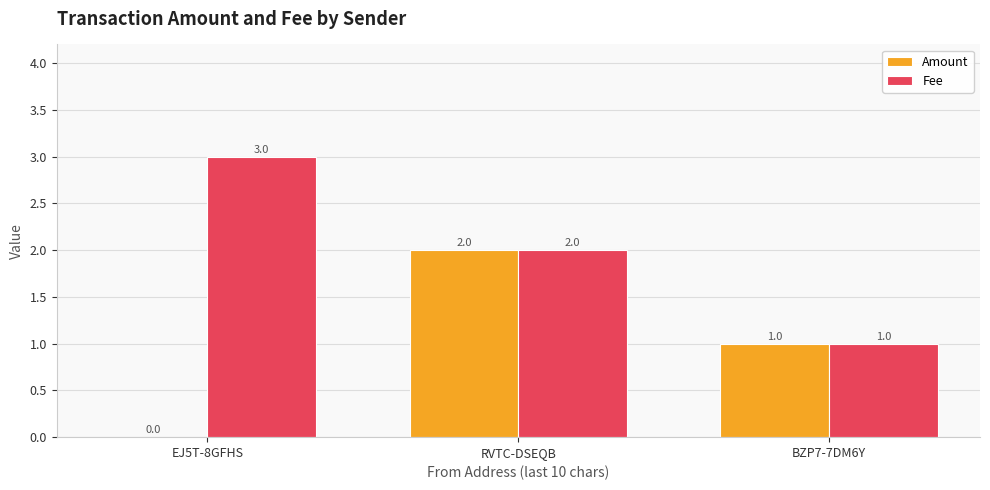

Between EJ5T-8GFHS and RVTC-DSEQB, which series saw the biggest shift?

Amount